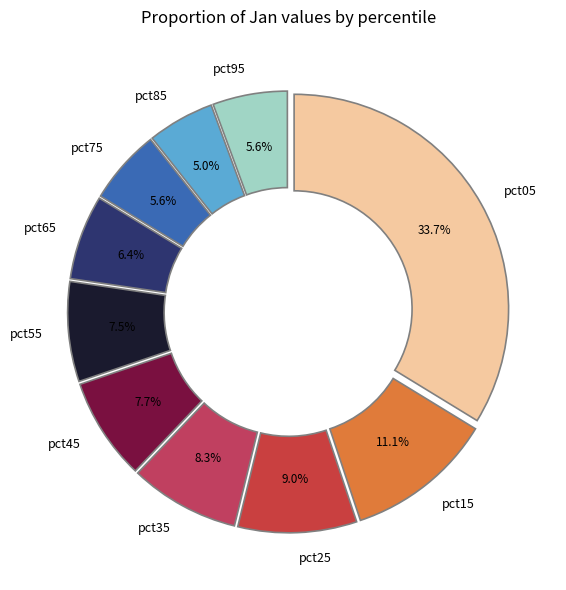

Is pct25 the majority of the pie?

No